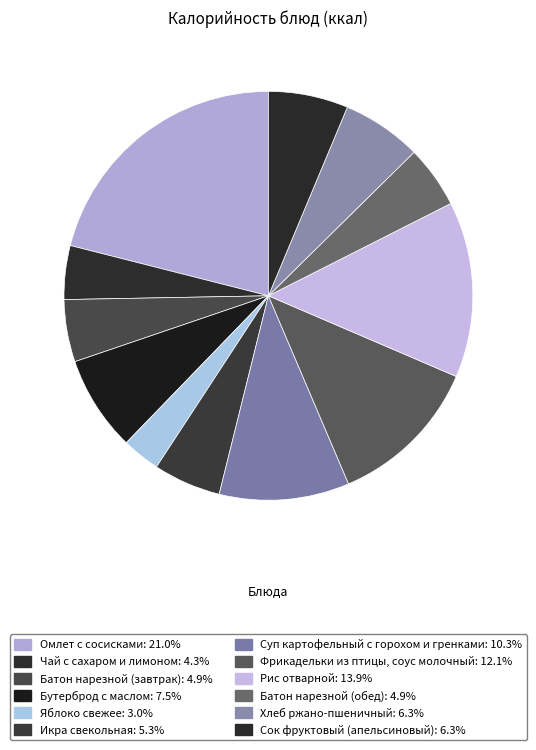

True or false: Рис отварной accounts for 14% of the total.

True